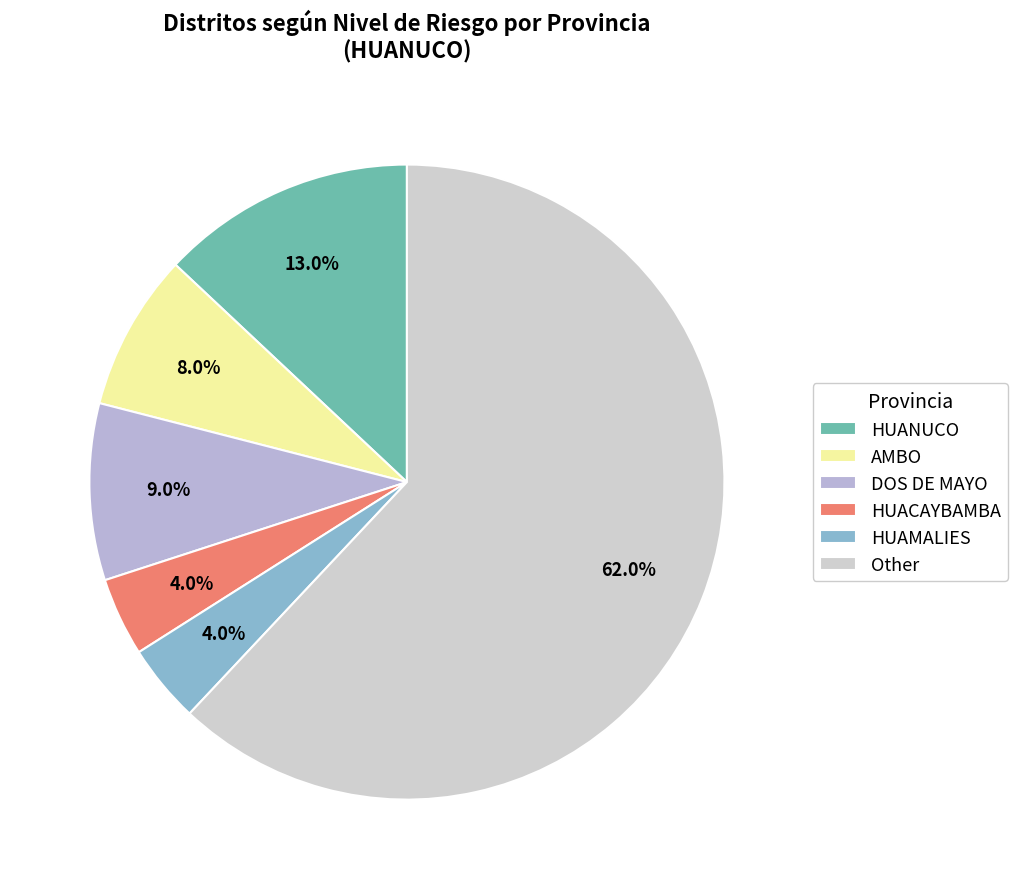

How many segments does this pie chart have?

6